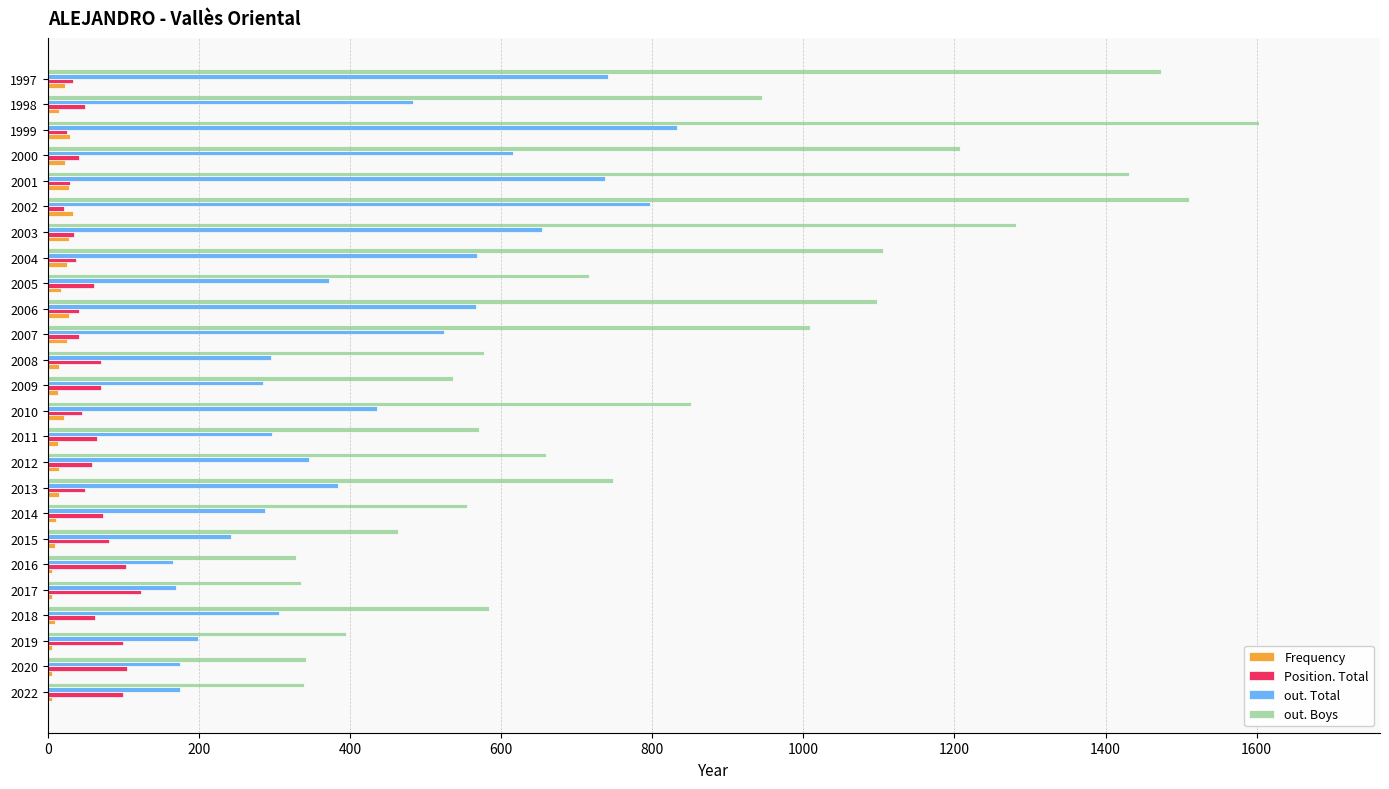

What is the maximum value for out. Total?

833